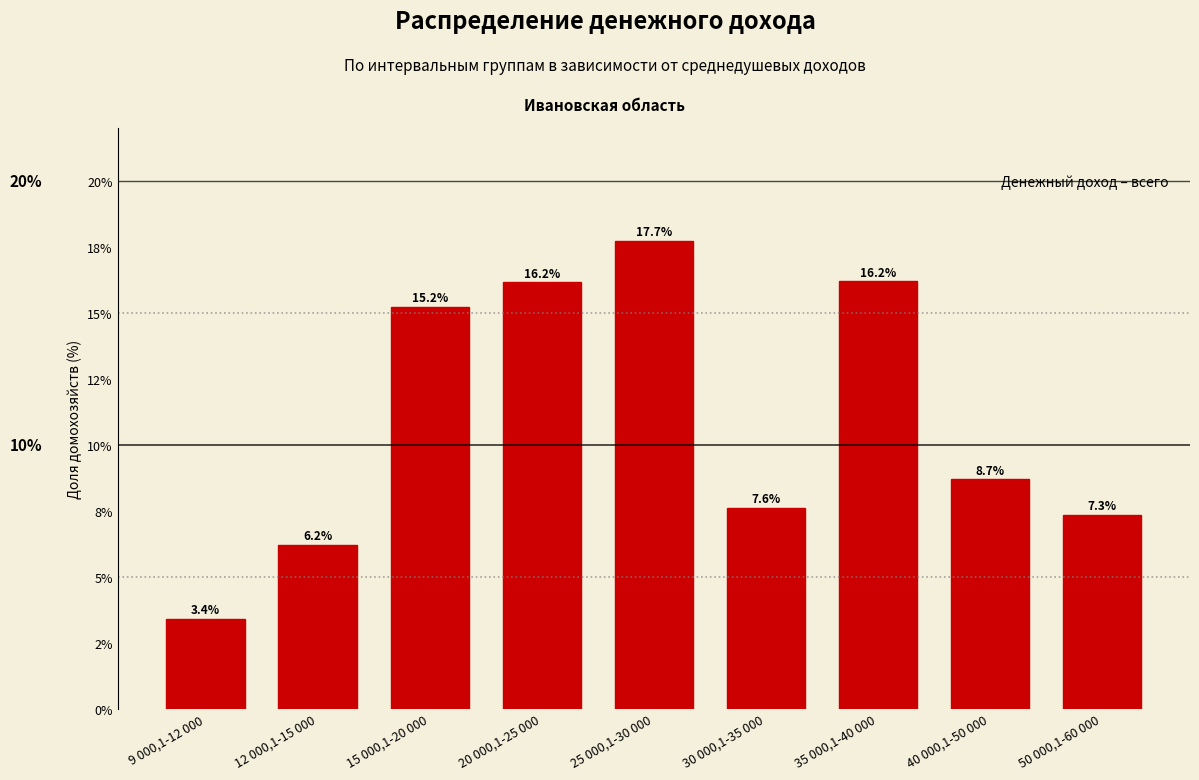

Does the chart contain any negative values?

No